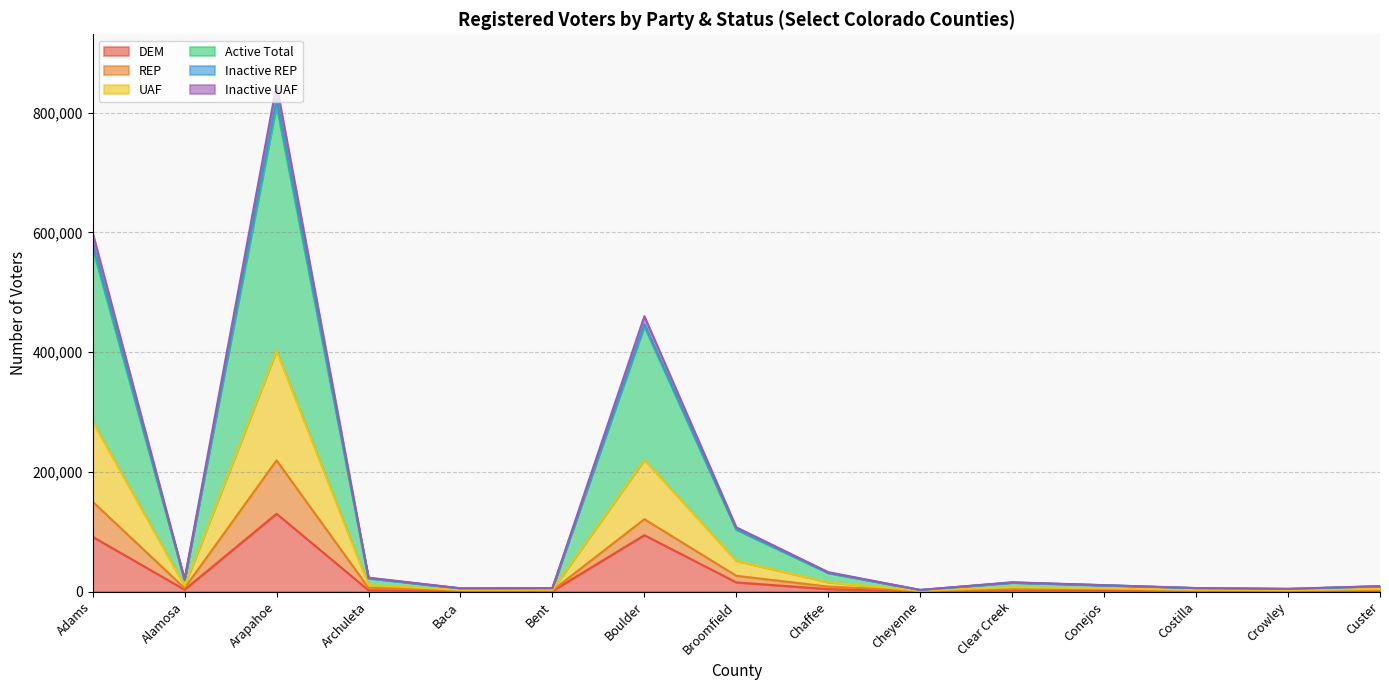

Rank the categories by Active Total value from highest to lowest.

Arapahoe, Adams, Boulder, Broomfield, Chaffee, Archuleta, Alamosa, Clear Creek, Conejos, Custer, Costilla, Bent, Baca, Crowley, Cheyenne